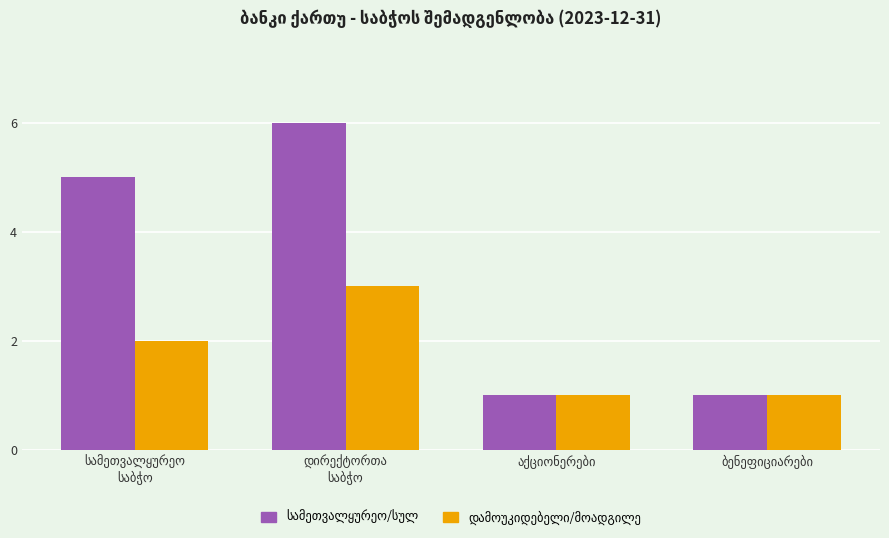

How many bars are there in each group?

2